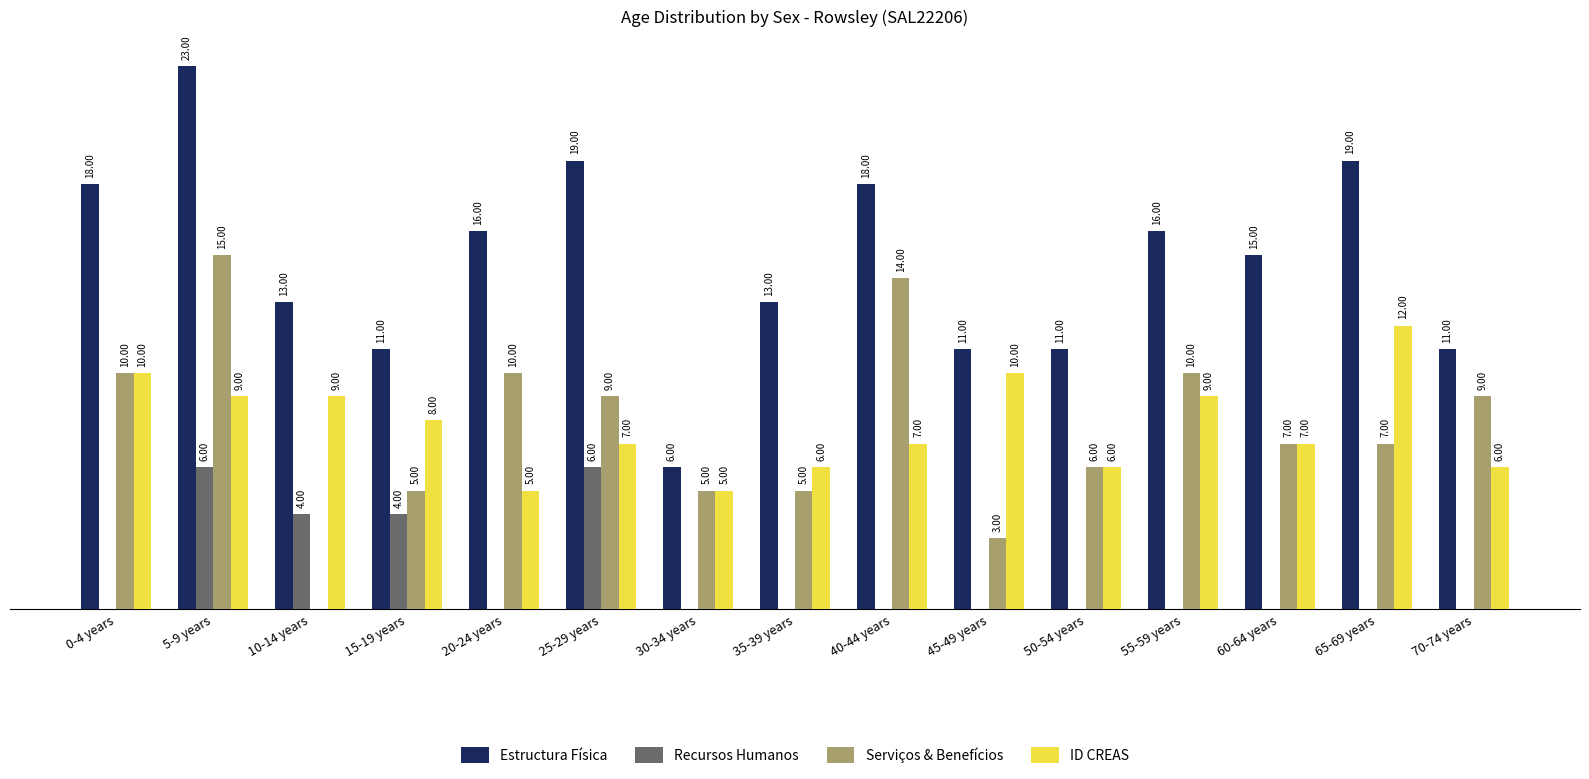

Which series has the largest total across all categories?

Estructura Física